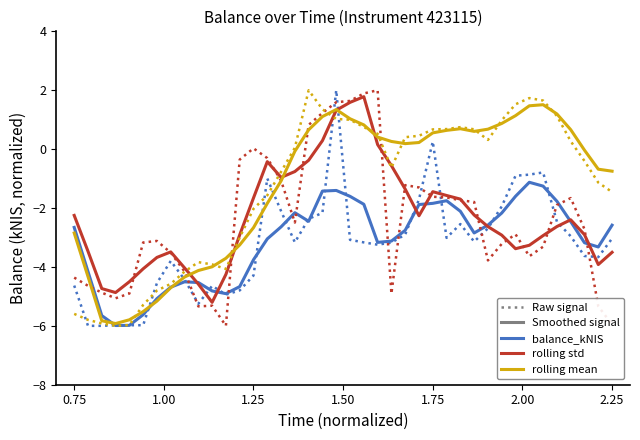

How many lines are shown in the chart?

6